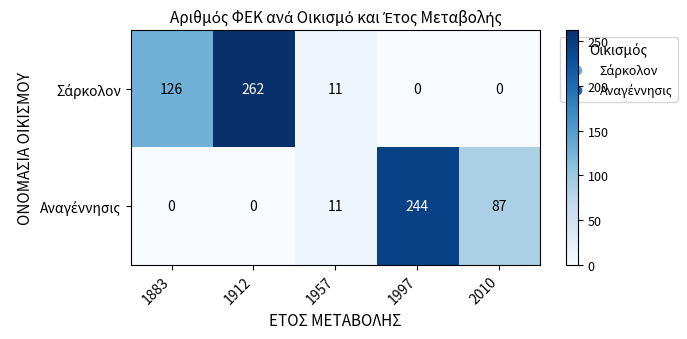

What is the greatest value displayed?

262